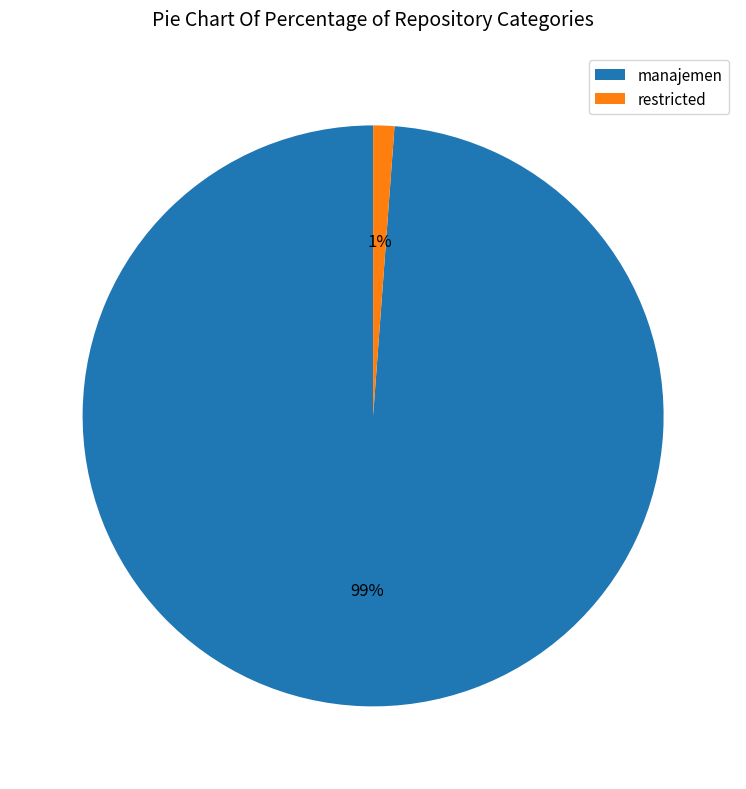

Does any single category account for the majority?

Yes